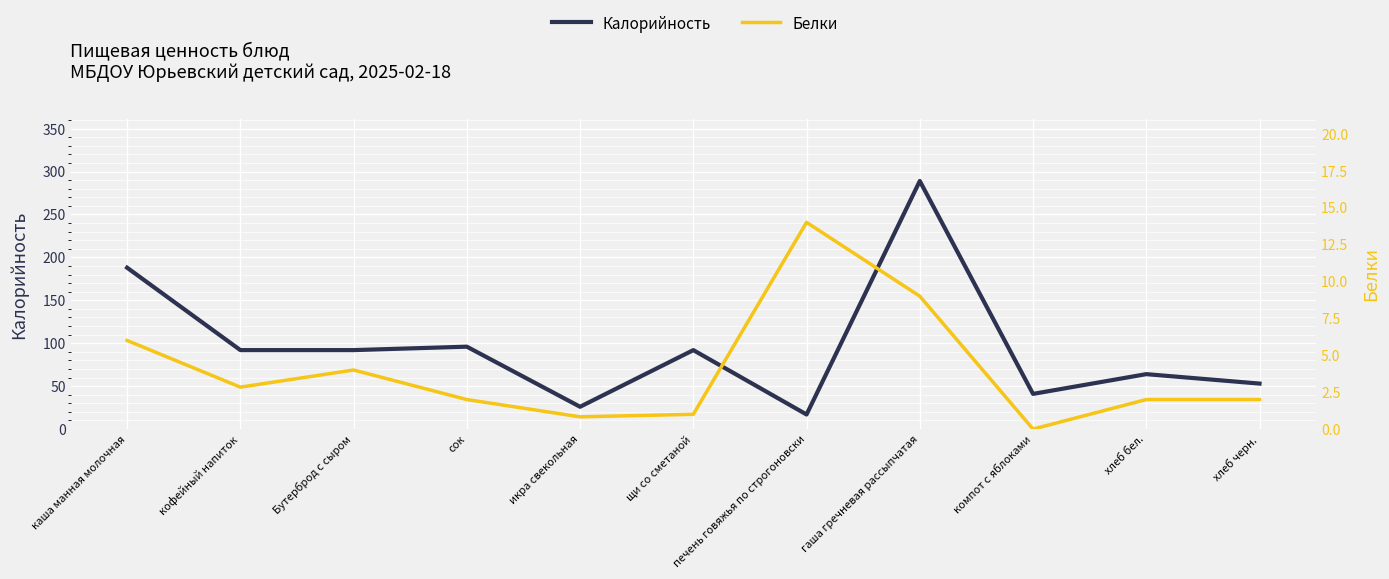

What is the minimum value for Калорийность?

17.0